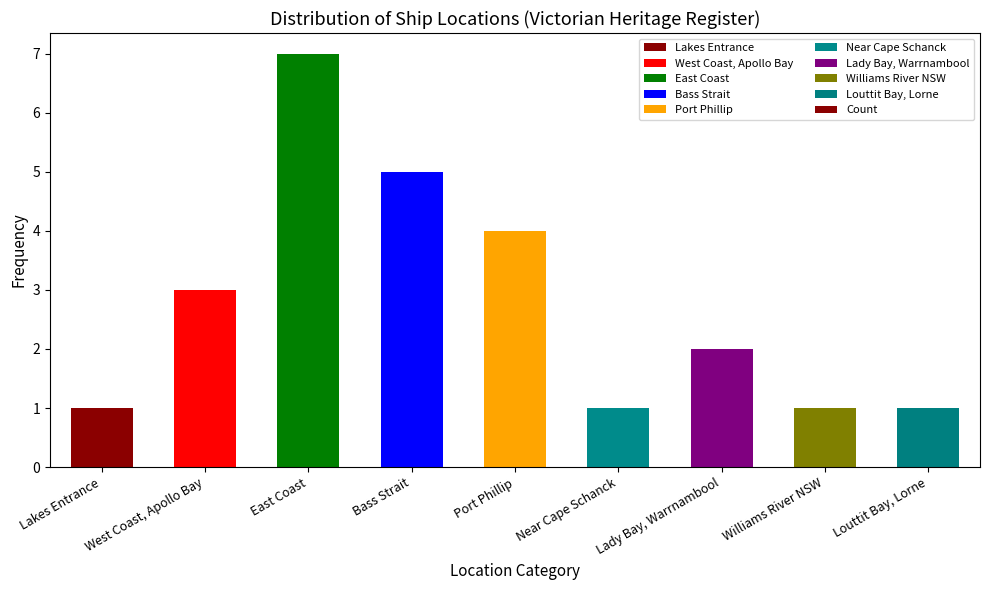

What is the value of the 9th bar from the left?

1